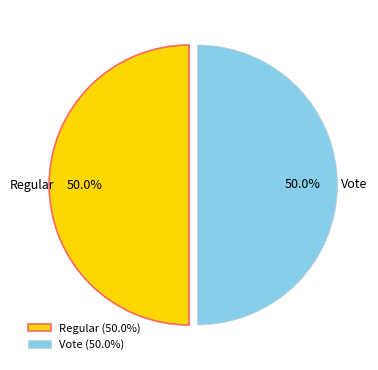

Is it true that Vote is 50% of the pie?

True